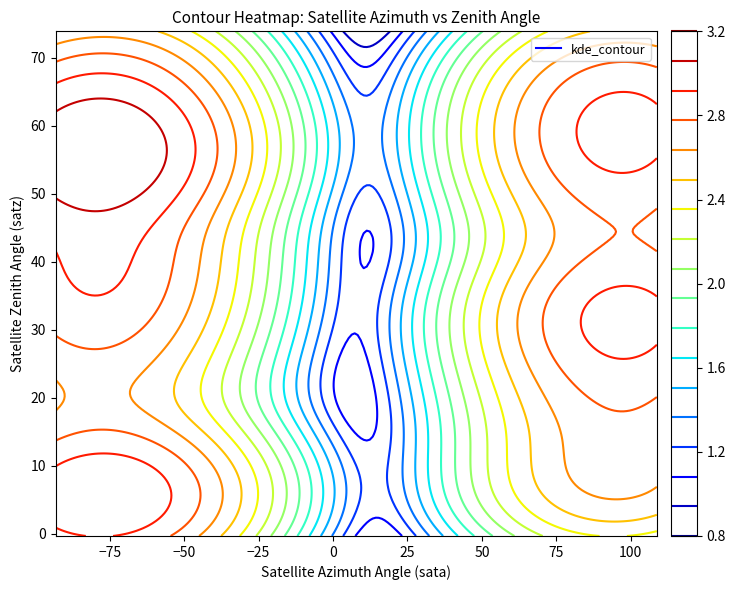

What is the sum of the sata values at 7 and 9?

-162.3